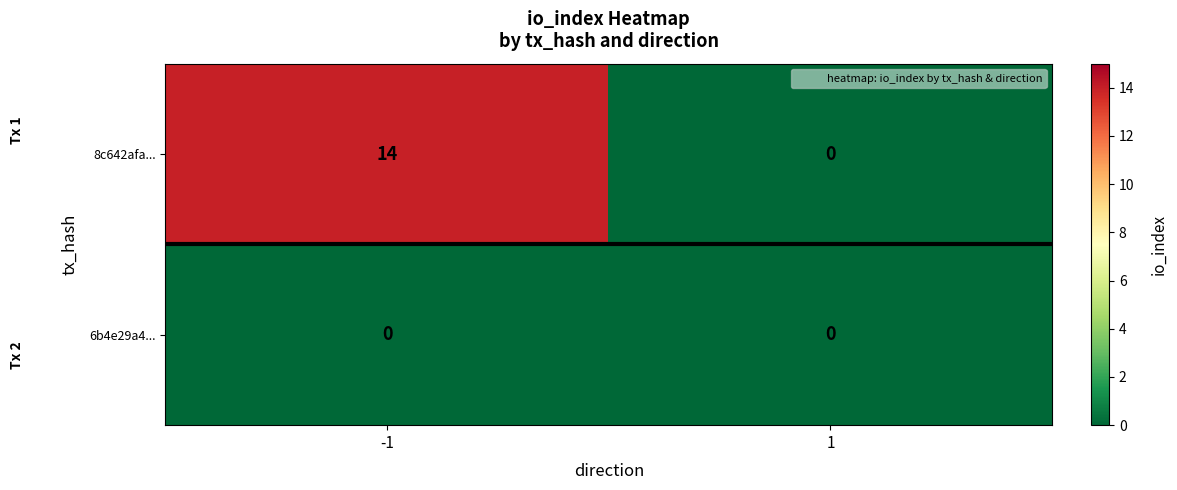

Rank the series by their average value, from lowest to highest.

6b4e29a4..., 8c642afa...